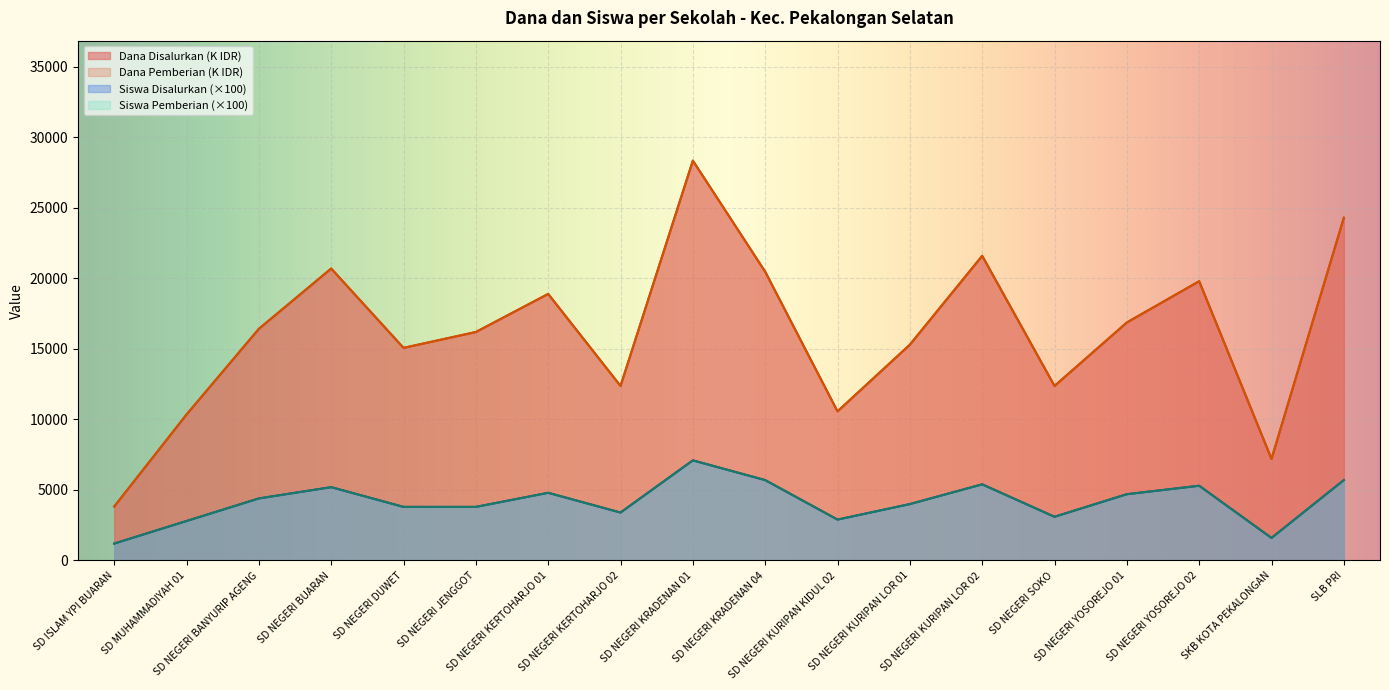

What is the label of the 8th point from the left?

SD NEGERI KERTOHARJO 02